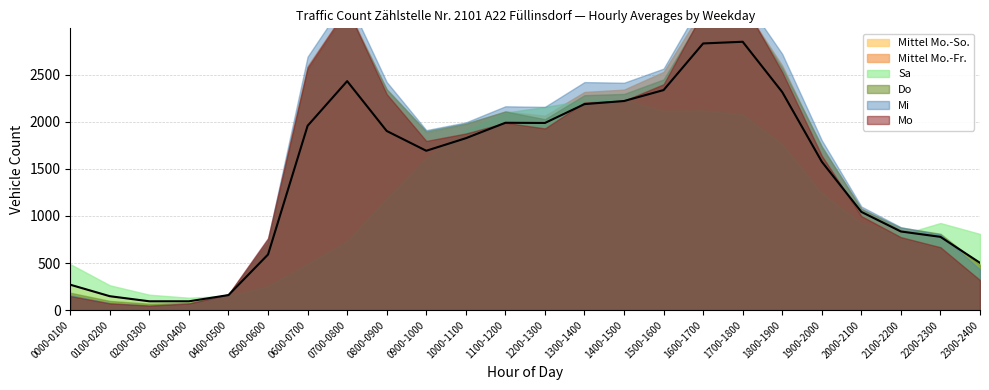

Where is Sa nearest to the value 1183?

0800-0900